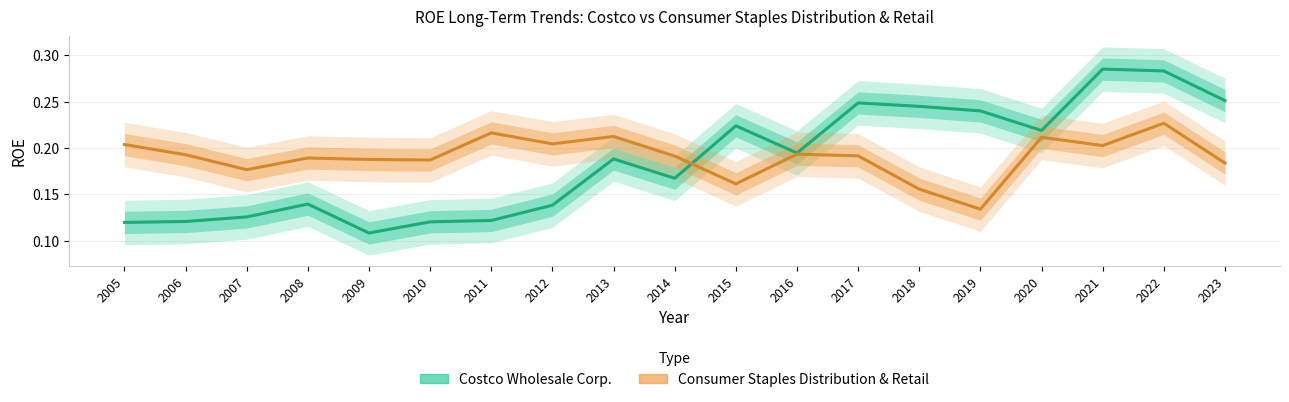

What is the sum of all Costco Wholesale Corp. values?

3.5